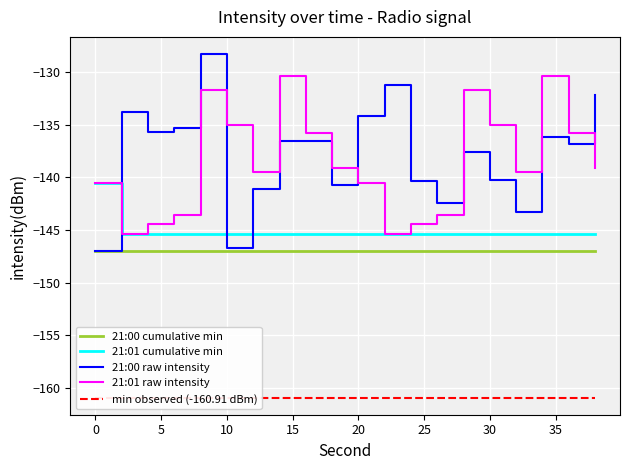

What is the maximum value for 21:00 cumulative min?

-147.0